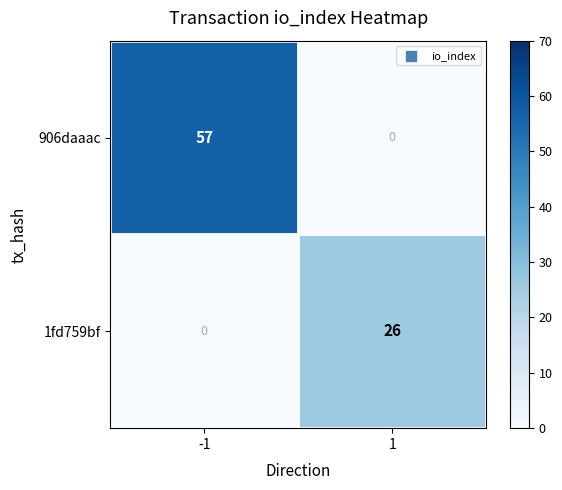

Reading left to right, list all the values displayed in this chart.

906daaac: 57	0
1fd759bf: 0	26